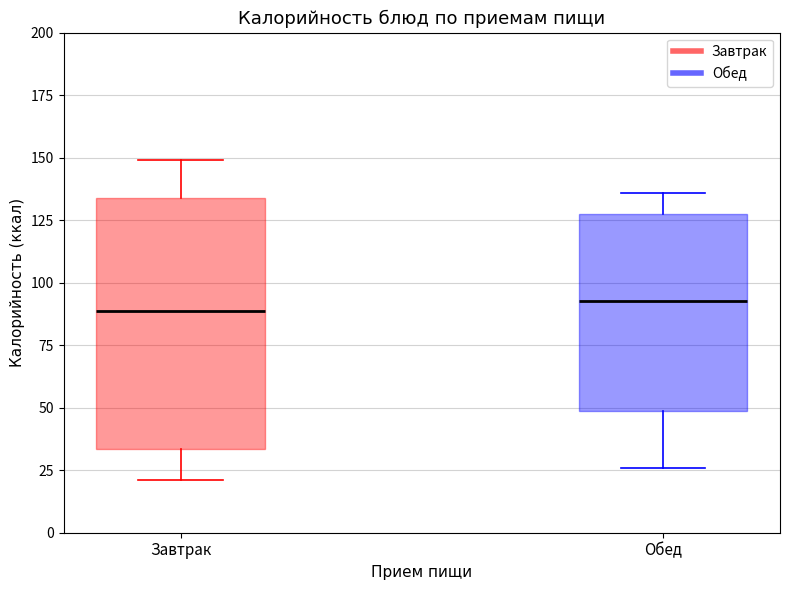

Which box is the tallest, from its lower edge to its upper edge?

Завтрак